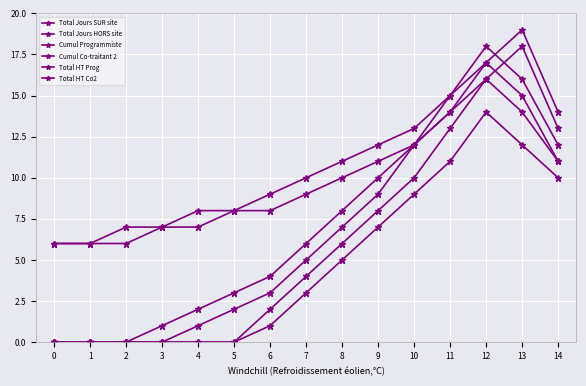

Reading left to right, extract all data points from this chart.

Total Jours SUR site: 0=0	1=0	2=0	3=0	4=0	5=0	6=2	7=4	8=6	9=8	10=10	11=13	12=16	13=14	14=11
Total Jours HORS site: 0=0	1=0	2=0	3=0	4=1	5=2	6=3	7=5	8=7	9=9	10=12	11=15	12=18	13=16	14=12
Cumul Programmiste: 0=0	1=0	2=0	3=0	4=0	5=0	6=1	7=3	8=5	9=7	10=9	11=11	12=14	13=12	14=10
Cumul Co-traitant 2: 0=0	1=0	2=0	3=1	4=2	5=3	6=4	7=6	8=8	9=10	10=12	11=14	12=17	13=15	14=11
Total HT Prog: 0=6	1=6	2=6	3=7	4=7	5=8	6=8	7=9	8=10	9=11	10=12	11=14	12=16	13=18	14=13
Total HT Co2: 0=6	1=6	2=7	3=7	4=8	5=8	6=9	7=10	8=11	9=12	10=13	11=15	12=17	13=19	14=14